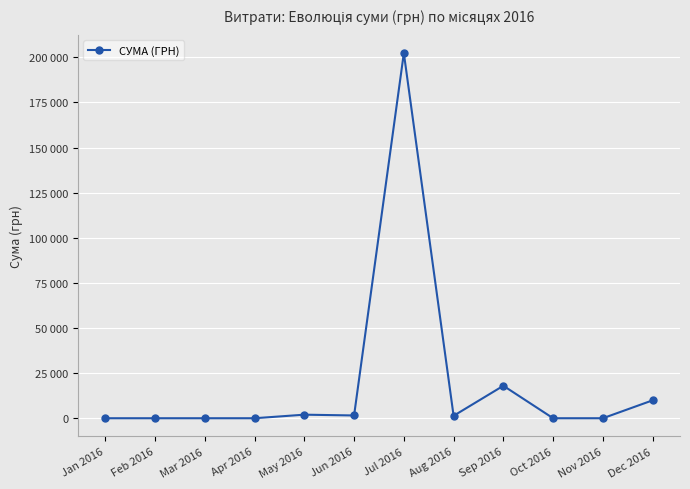

What is the label of the 3rd point from the left?

Mar 2016